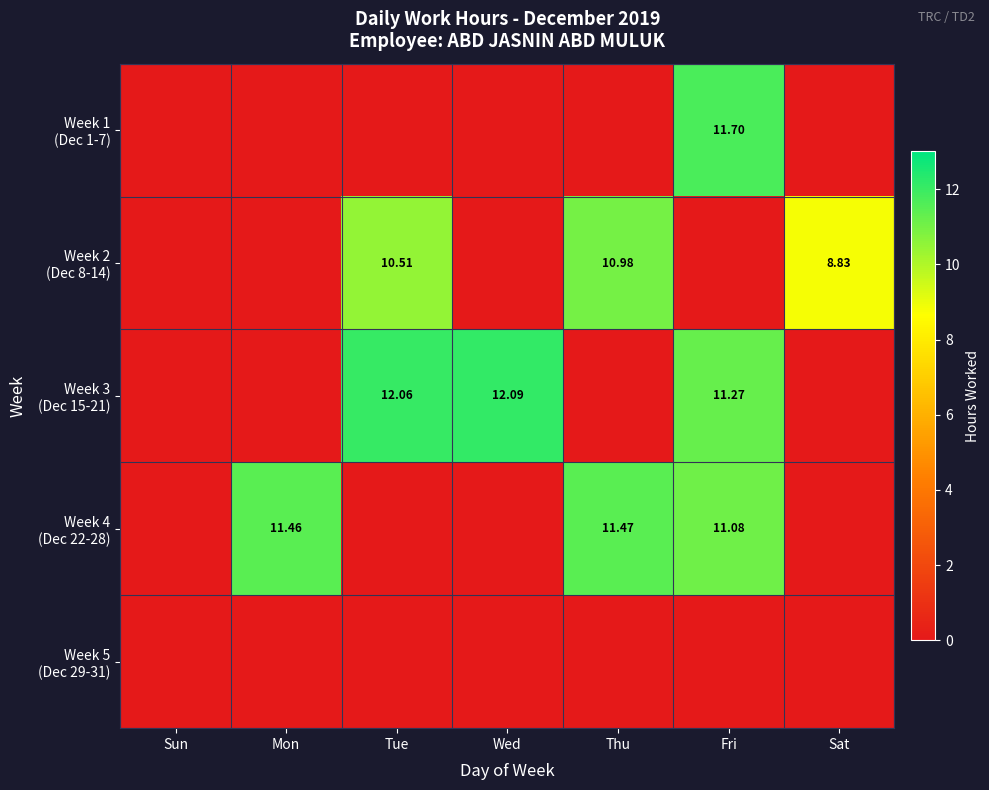

What is the difference between the highest and lowest values at Tue?

12.1